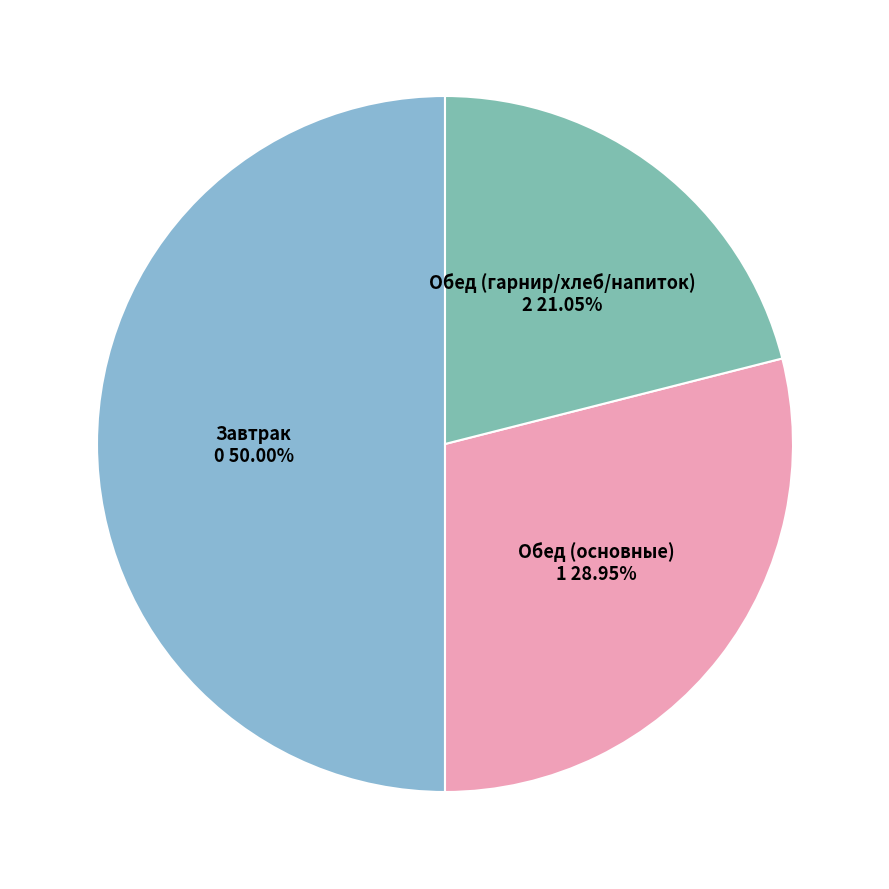

Does Обед (основные) account for over 50% of the chart?

No